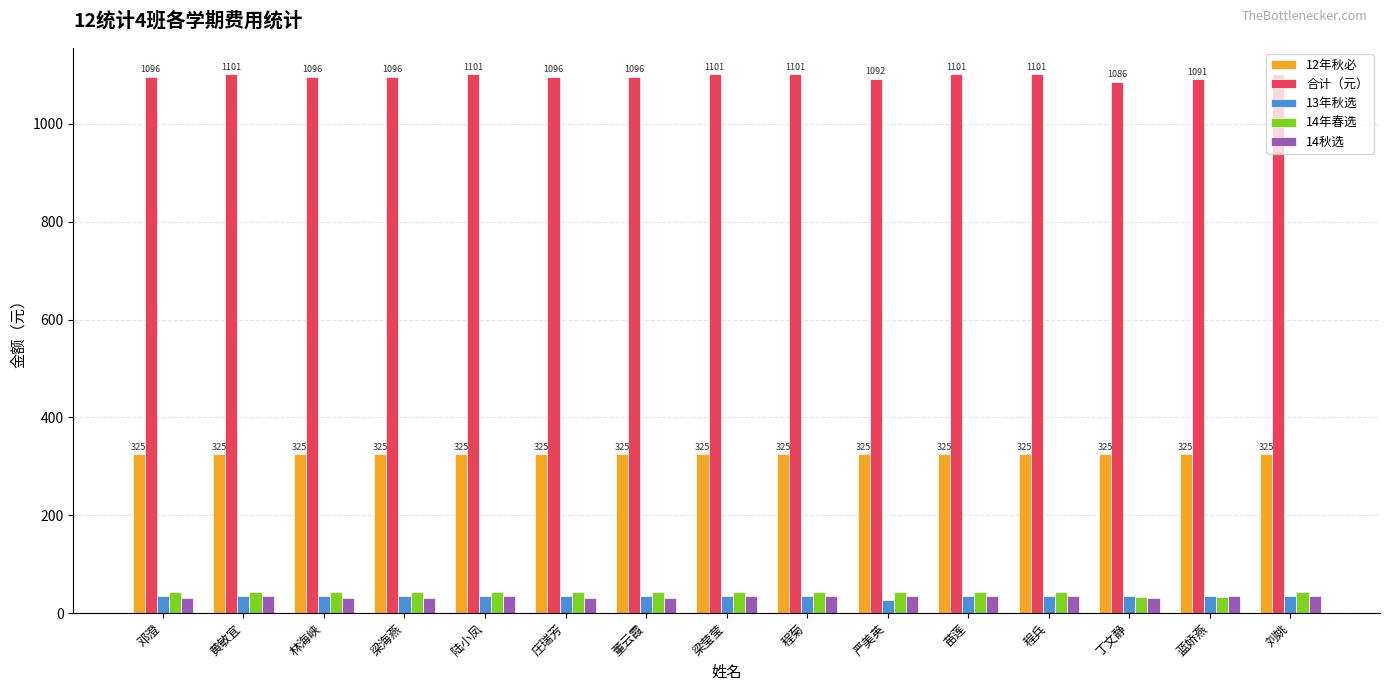

How many series are shown in this chart?

5